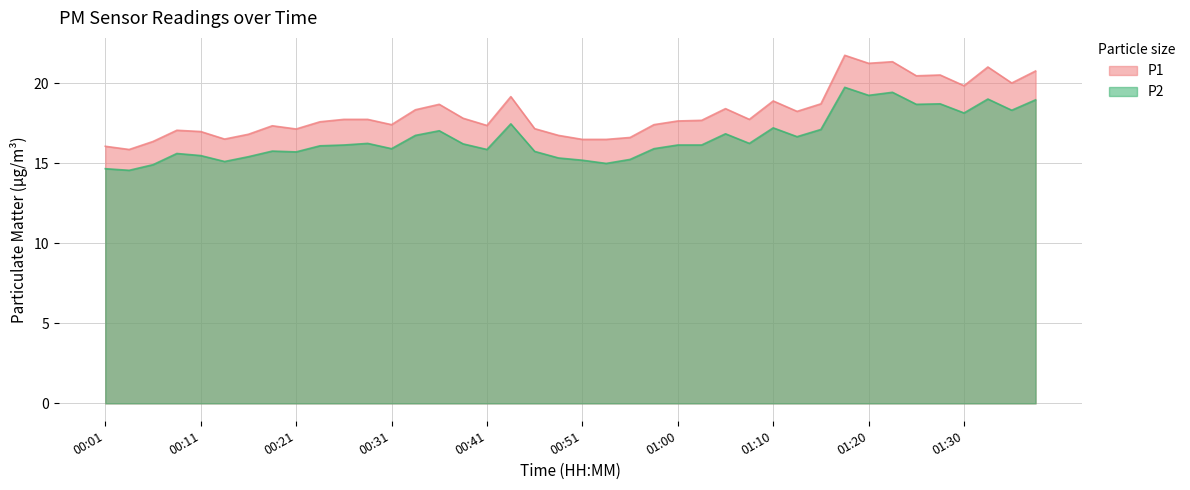

Does the chart display data point markers on the line(s)?

No